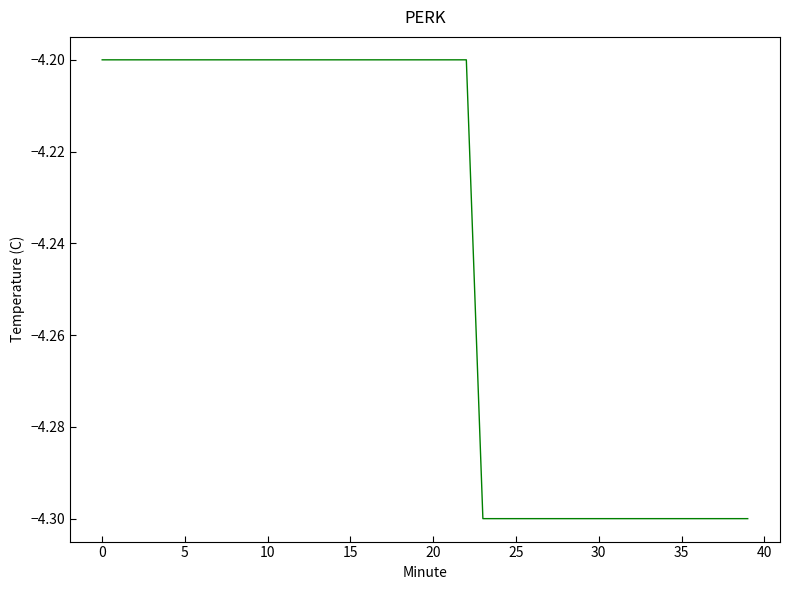

What is the maximum value shown in the chart?

-4.2